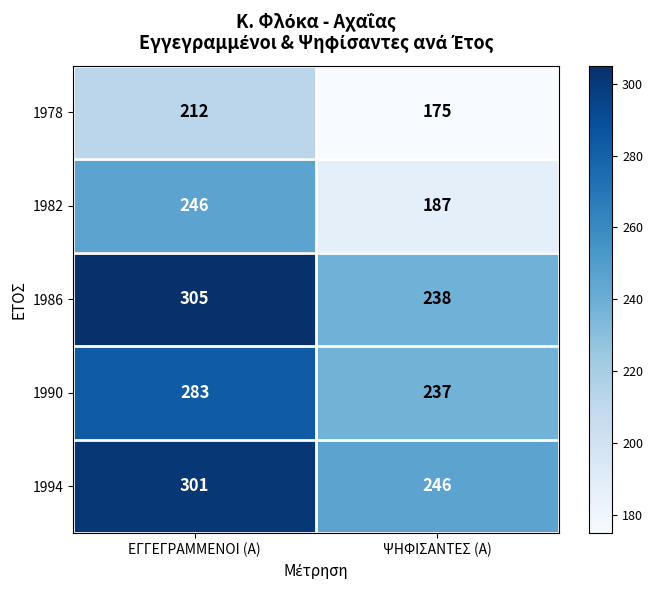

The 1990 series shows 237 at ΨΗΦΙΣΑΝΤΕΣ (Α). True or false?

True